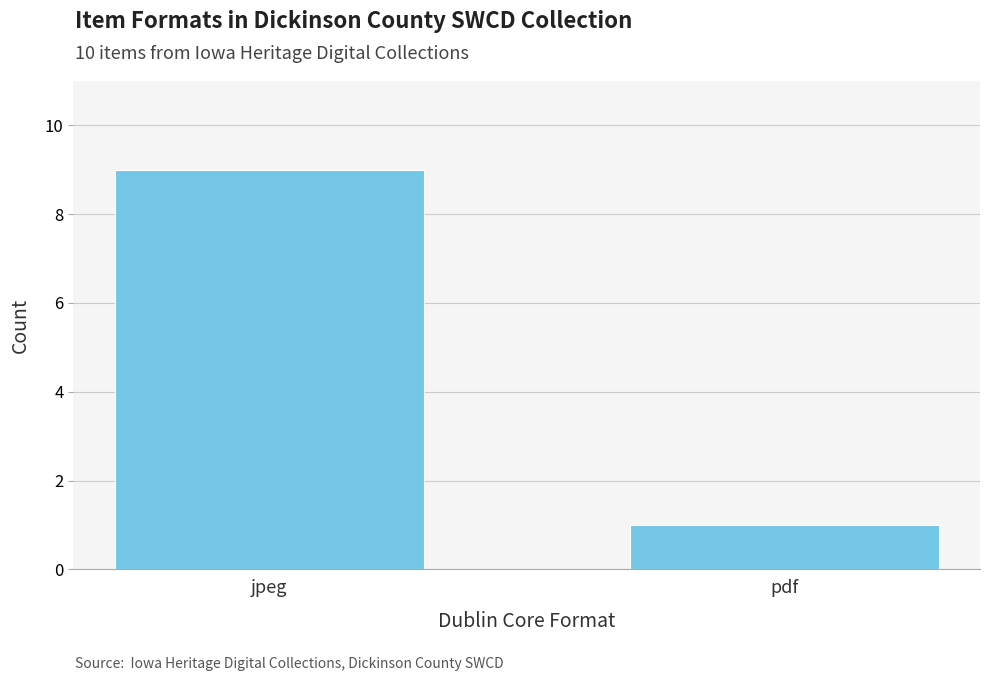

Does the chart contain stacked bars?

No